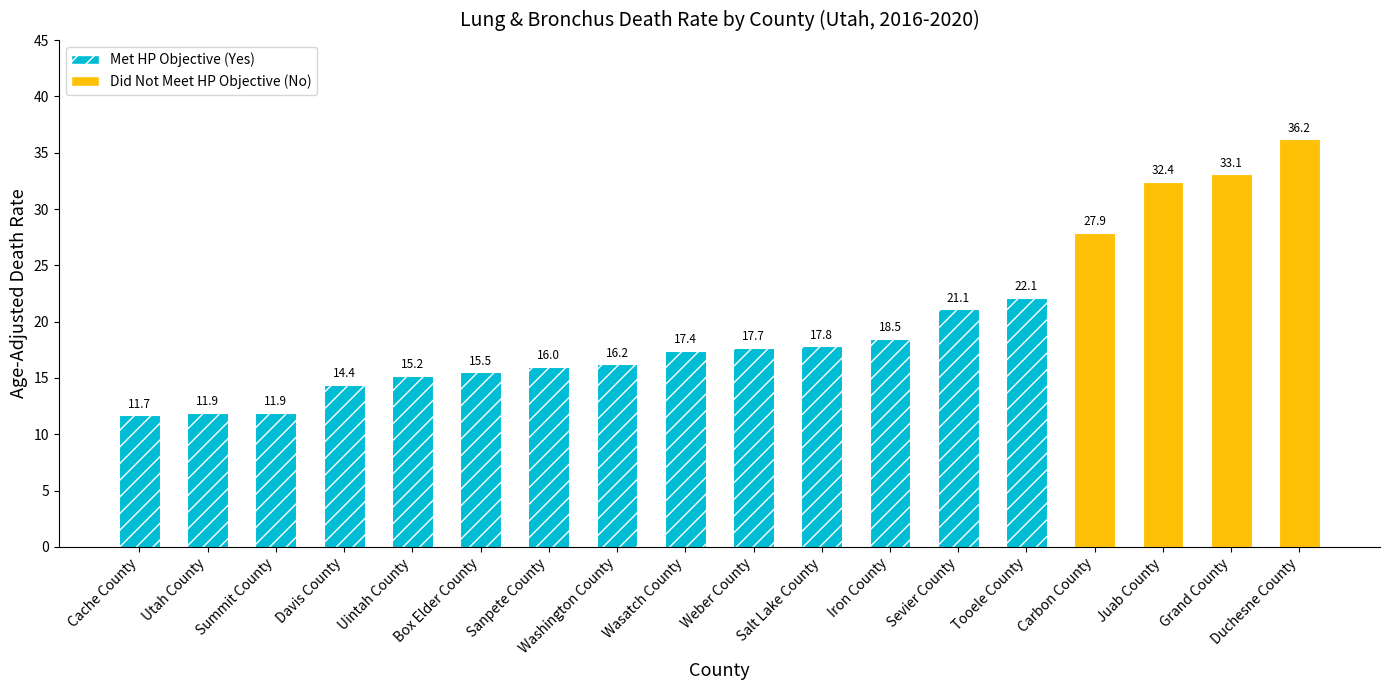

Which label corresponds to the smallest value in the chart?

Cache County